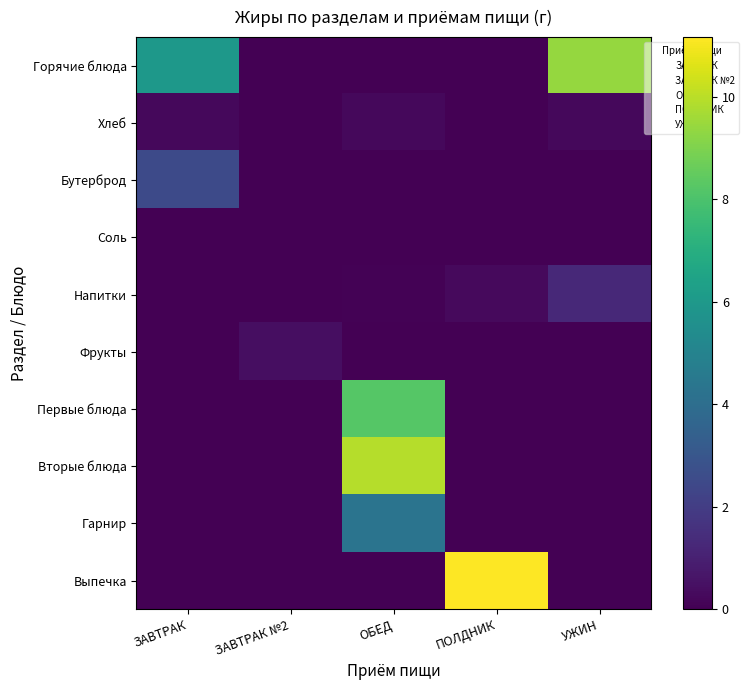

Reading left to right, what are all the values shown in this chart?

Горячие блюда: ЗАВТРАК=6.0	ЗАВТРАК №2=0.0	ОБЕД=0.0	ПОЛДНИК=0.0	УЖИН=9.4
Хлеб: ЗАВТРАК=0.2	ЗАВТРАК №2=0.0	ОБЕД=0.2	ПОЛДНИК=0.0	УЖИН=0.2
Бутерброд: ЗАВТРАК=2.5	ЗАВТРАК №2=0.0	ОБЕД=0.0	ПОЛДНИК=0.0	УЖИН=0.0
Соль: ЗАВТРАК=0.0	ЗАВТРАК №2=0.0	ОБЕД=0.0	ПОЛДНИК=0.0	УЖИН=0.0
Напитки: ЗАВТРАК=0.0	ЗАВТРАК №2=0.0	ОБЕД=0.1	ПОЛДНИК=0.3	УЖИН=1.3
Фрукты: ЗАВТРАК=0.0	ЗАВТРАК №2=0.4	ОБЕД=0.0	ПОЛДНИК=0.0	УЖИН=0.0
Первые блюда: ЗАВТРАК=0.0	ЗАВТРАК №2=0.0	ОБЕД=8.2	ПОЛДНИК=0.0	УЖИН=0.0
Вторые блюда: ЗАВТРАК=0.0	ЗАВТРАК №2=0.0	ОБЕД=9.9	ПОЛДНИК=0.0	УЖИН=0.0
Гарнир: ЗАВТРАК=0.0	ЗАВТРАК №2=0.0	ОБЕД=4.3	ПОЛДНИК=0.0	УЖИН=0.0
Выпечка: ЗАВТРАК=0.0	ЗАВТРАК №2=0.0	ОБЕД=0.0	ПОЛДНИК=11.2	УЖИН=0.0